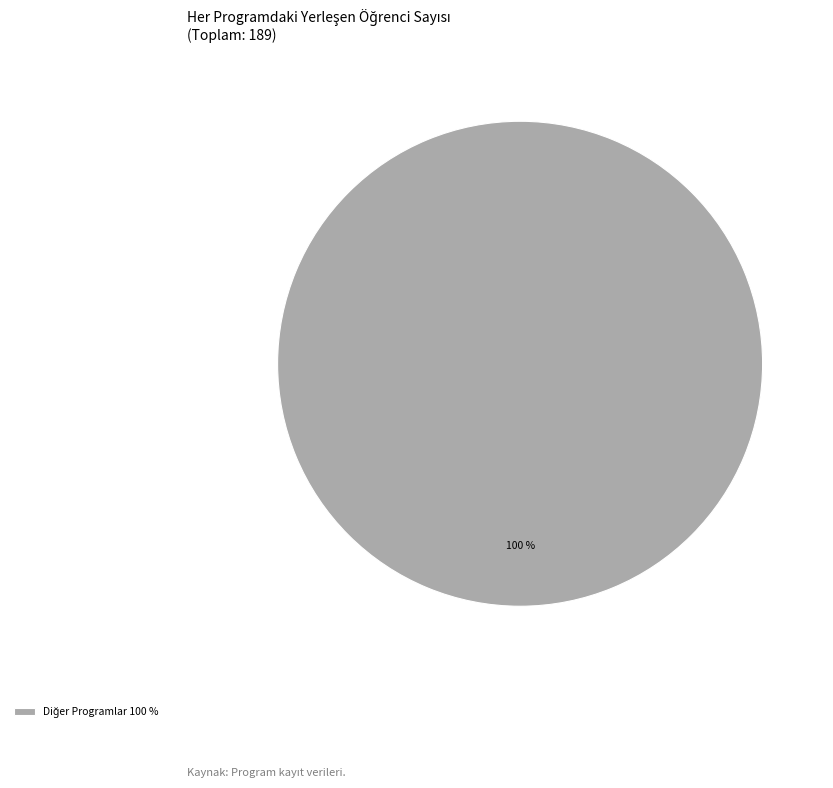

Is there any slice that represents more than half of the pie?

Yes